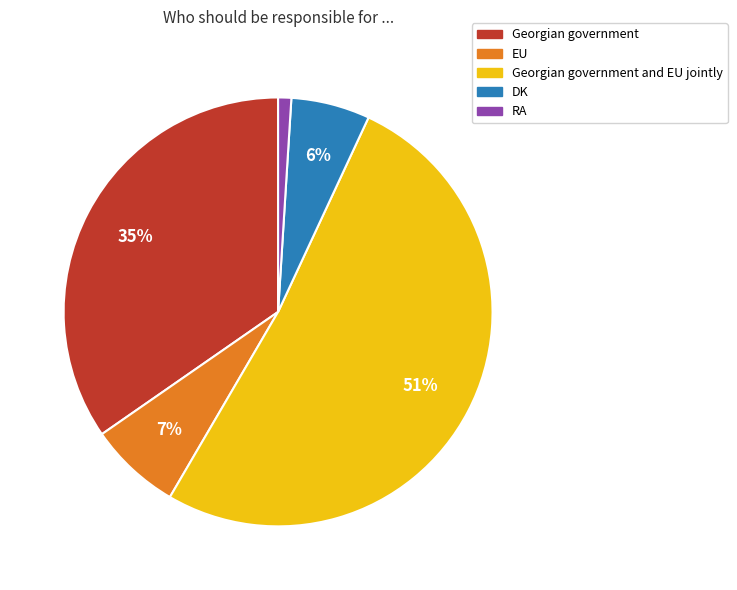

Is there a majority slice in this chart?

Yes